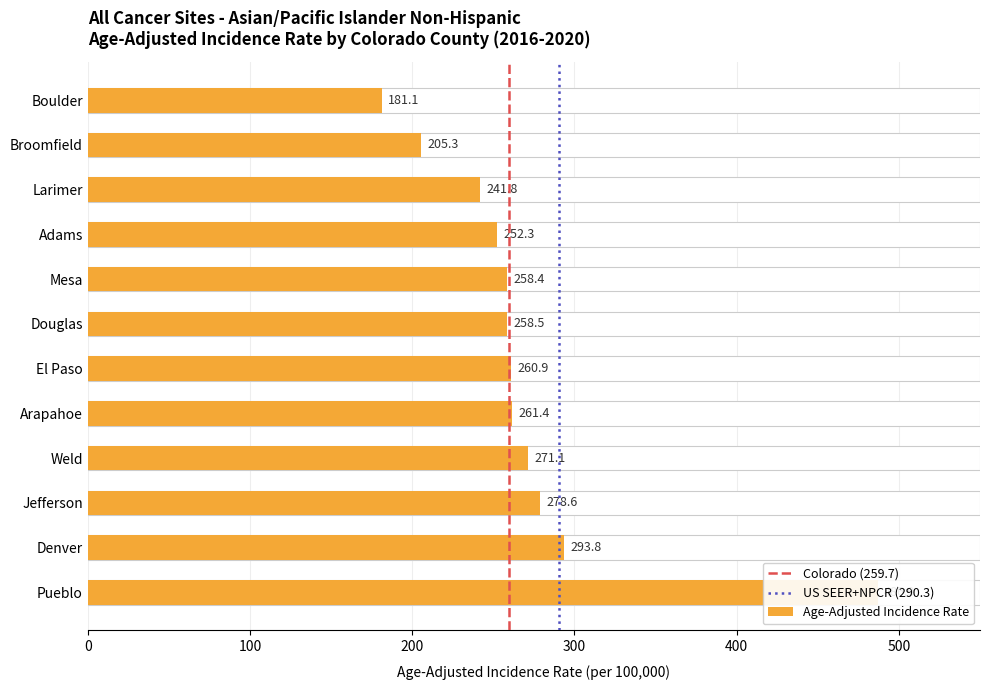

List the labels in order of value, smallest first.

Boulder, Broomfield, Larimer, Adams, Mesa, Douglas, El Paso, Arapahoe, Weld, Jefferson, Denver, Pueblo